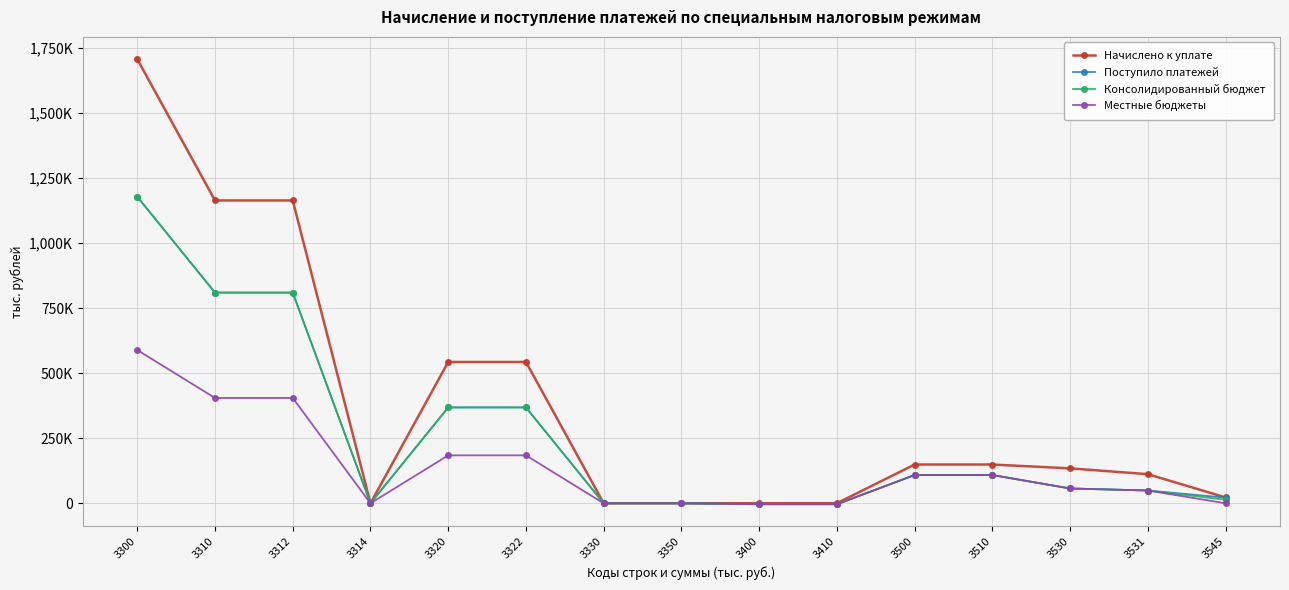

Reading left to right, what are all the values shown in this chart?

Начислено к уплате: 3300=1705740	3310=1163026	3312=1163026	3314=0	3320=542714	3322=542714	3330=0	3350=0	3400=239	3410=239	3500=148871	3510=148871	3530=134168	3531=111811	3545=22502
Поступило платежей: 3300=1177356	3310=809158	3312=809163	3314=-5	3320=368194	3322=368194	3330=0	3350=0	3400=-3513	3410=-3513	3500=108533	3510=108533	3530=56897	3531=49105	3545=21632
Консолидированный бюджет: 3300=1177356	3310=809158	3312=809163	3314=-5	3320=368194	3322=368194	3330=0	3350=4	3400=-3513	3410=-3513	3500=108533	3510=108533	3530=56897	3531=49105	3545=13628
Местные бюджеты: 3300=588678	3310=404579	3312=404582	3314=-3	3320=184097	3322=184097	3330=0	3350=2	3400=-3513	3410=-3513	3500=108533	3510=108533	3530=56897	3531=49105	3545=0